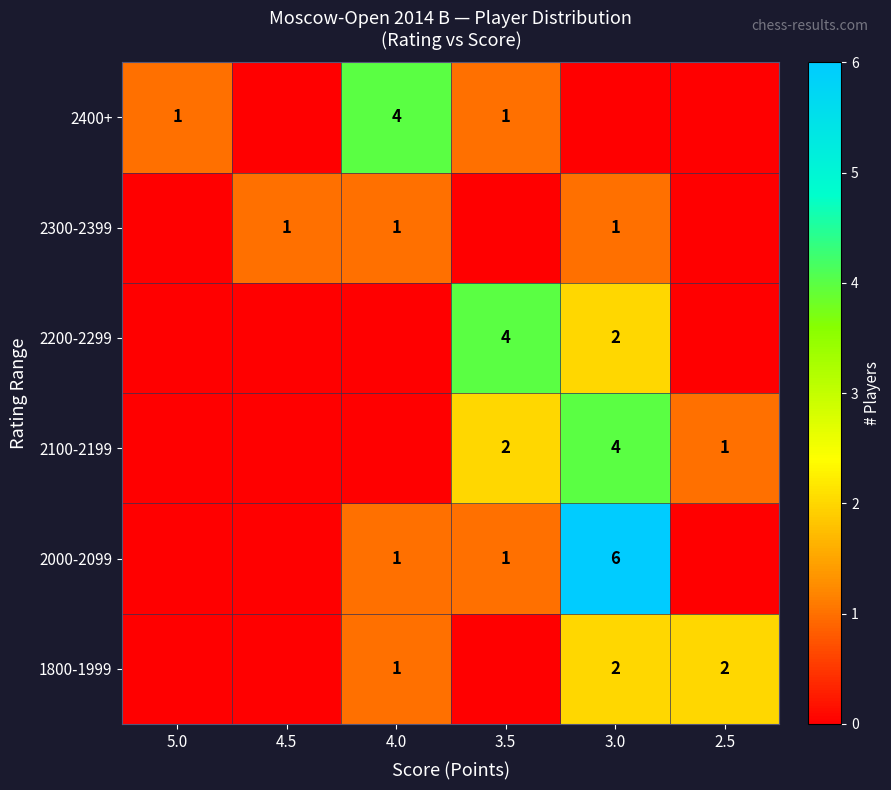

Is it true that 2400+ equals 4 at 4.0?

True